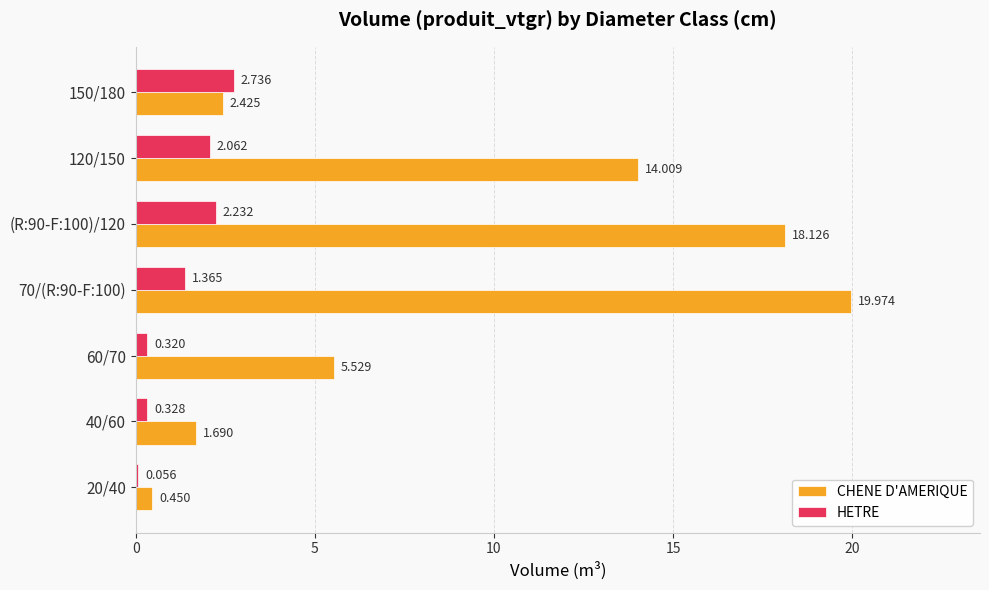

Count the number of data series in this chart.

2